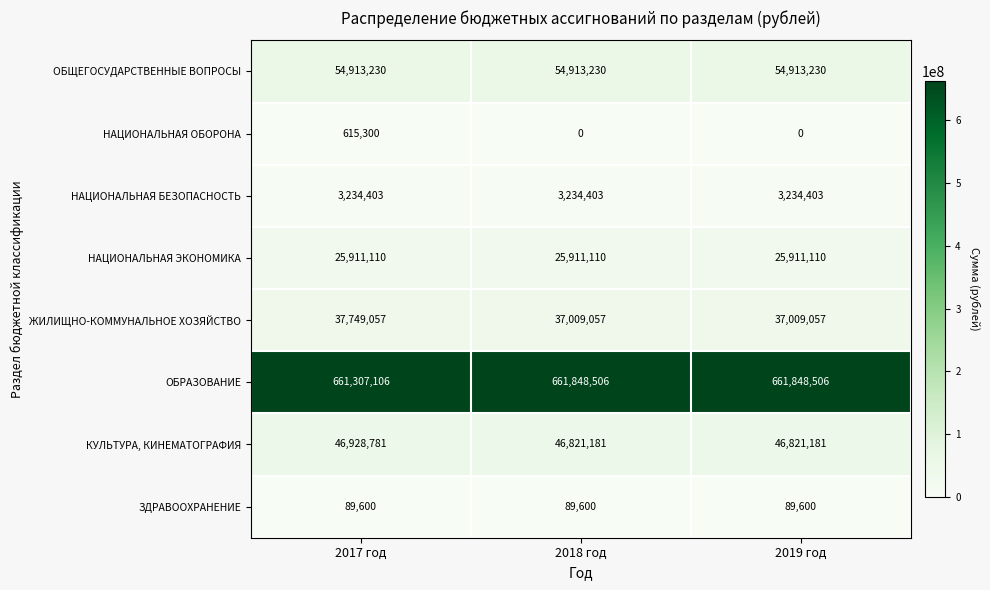

What is the total value across all series at 2017 год?

830748587